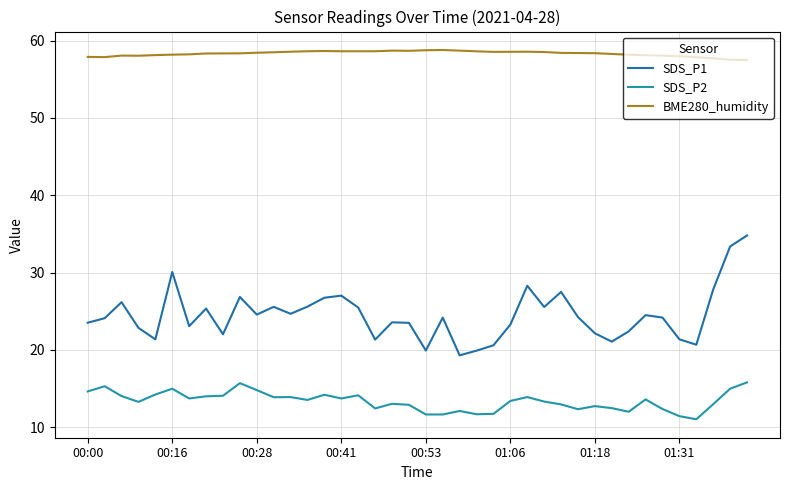

How many lines are shown in the chart?

3